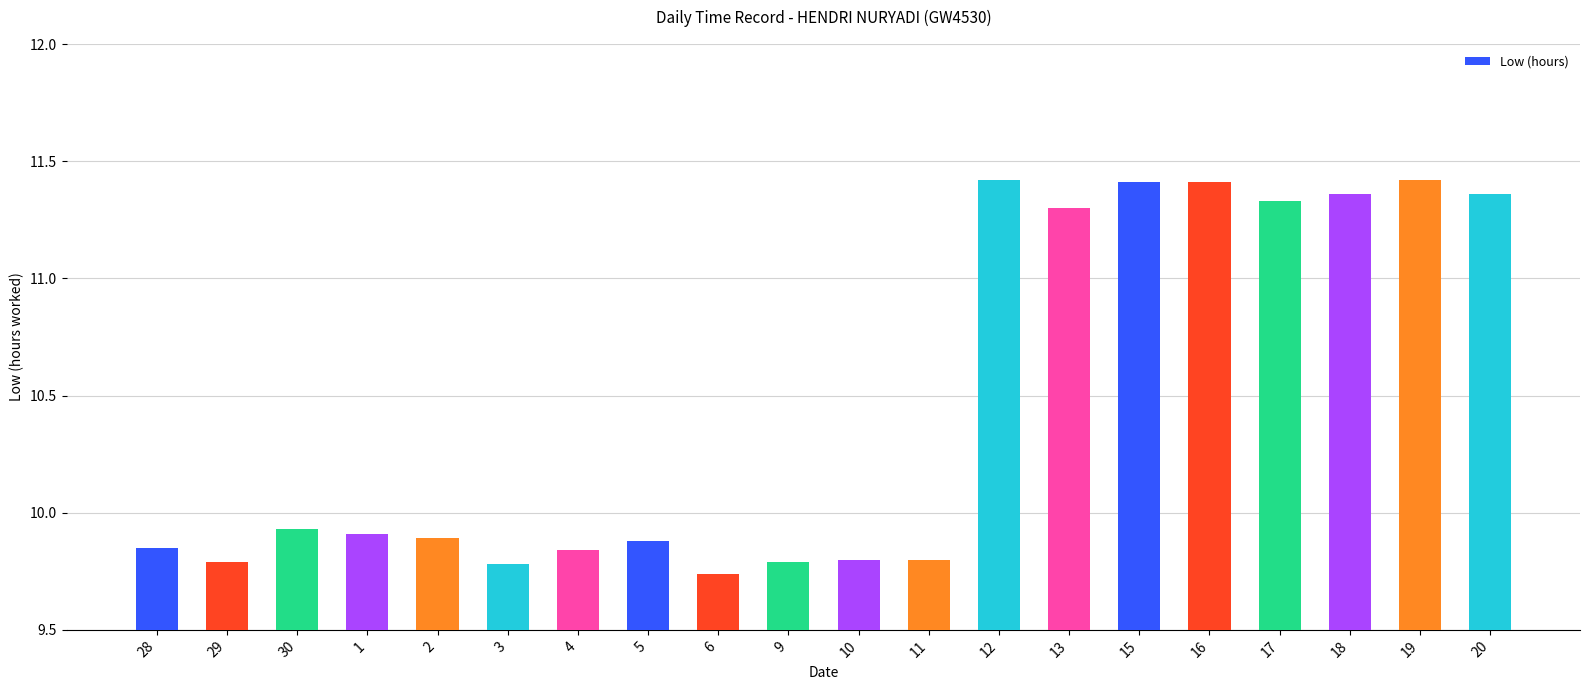

What is the sum of all values?

209.0